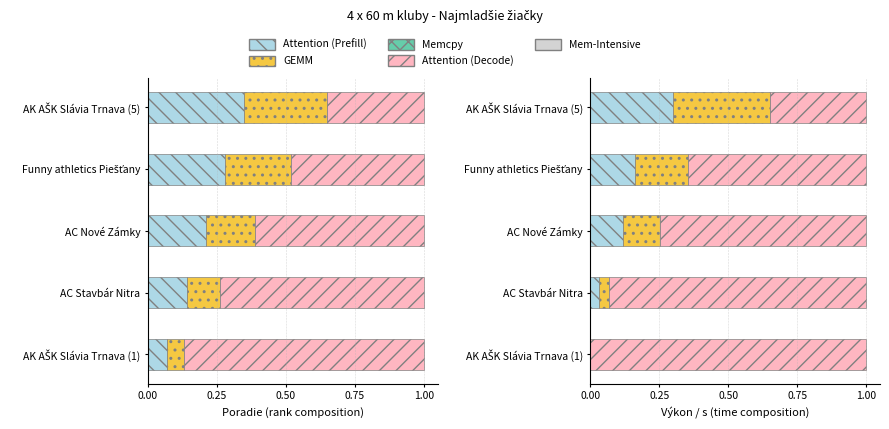

Count the GEMM values in the range 0 to 1.

5